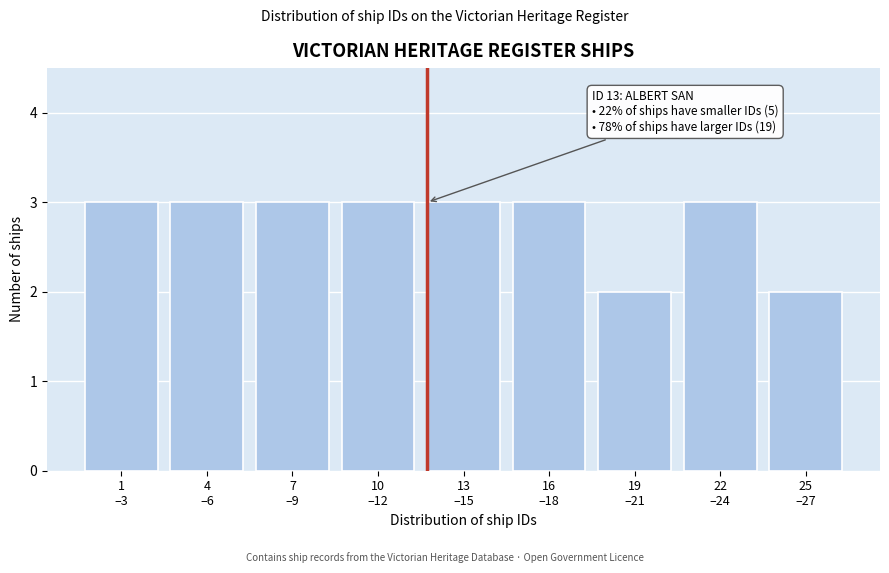

Reading right to left, transcribe all the data shown in this chart.

2	3	2	3	3	3	3	3	3